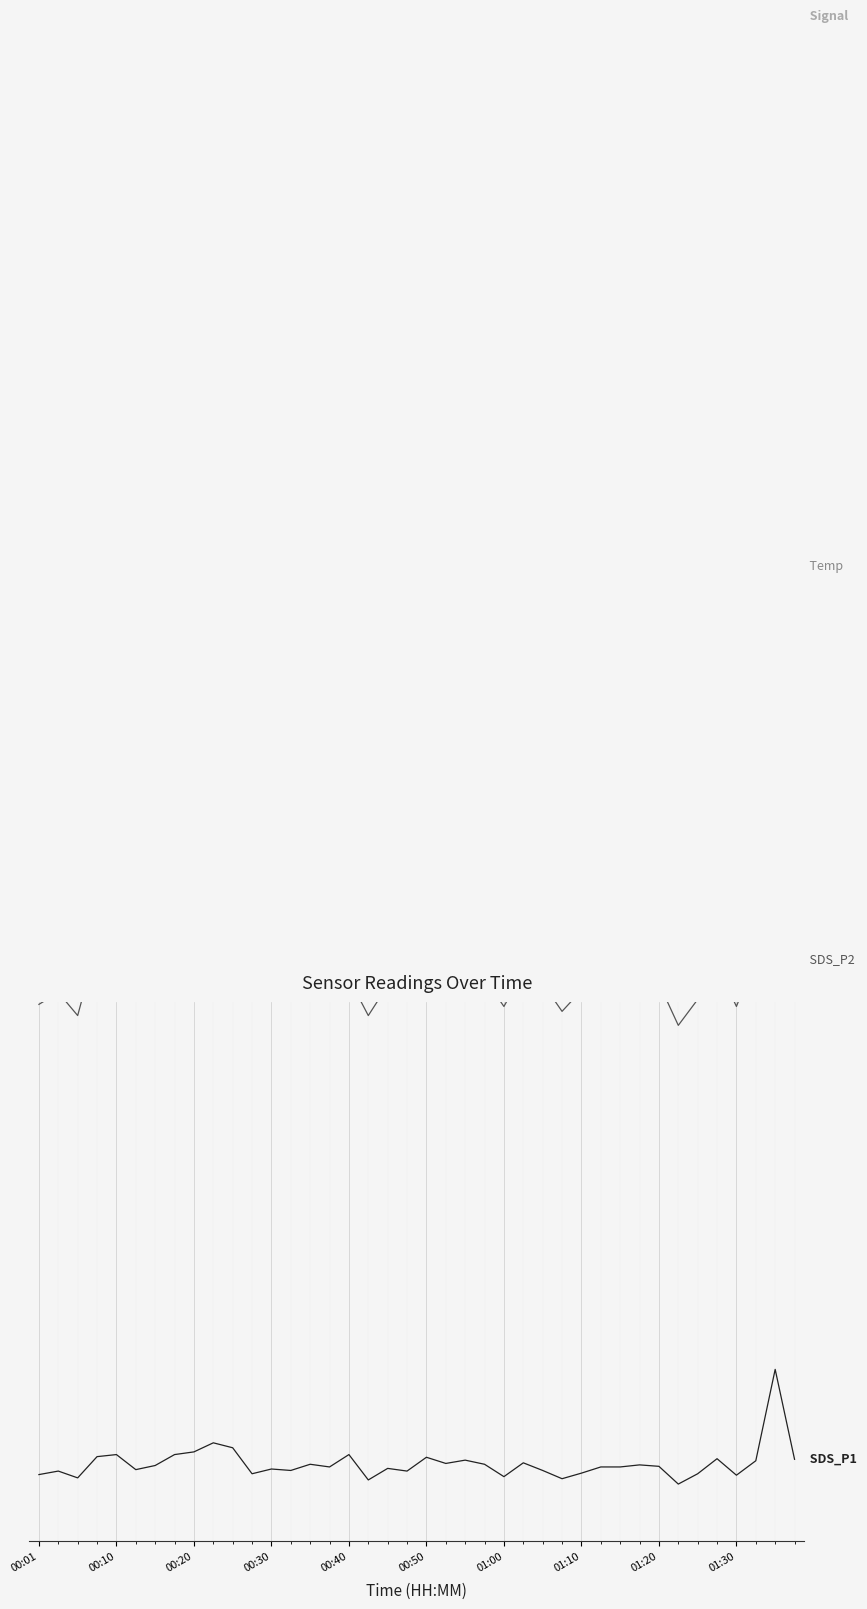

What is the approximate value of Temp at 13?

8.7